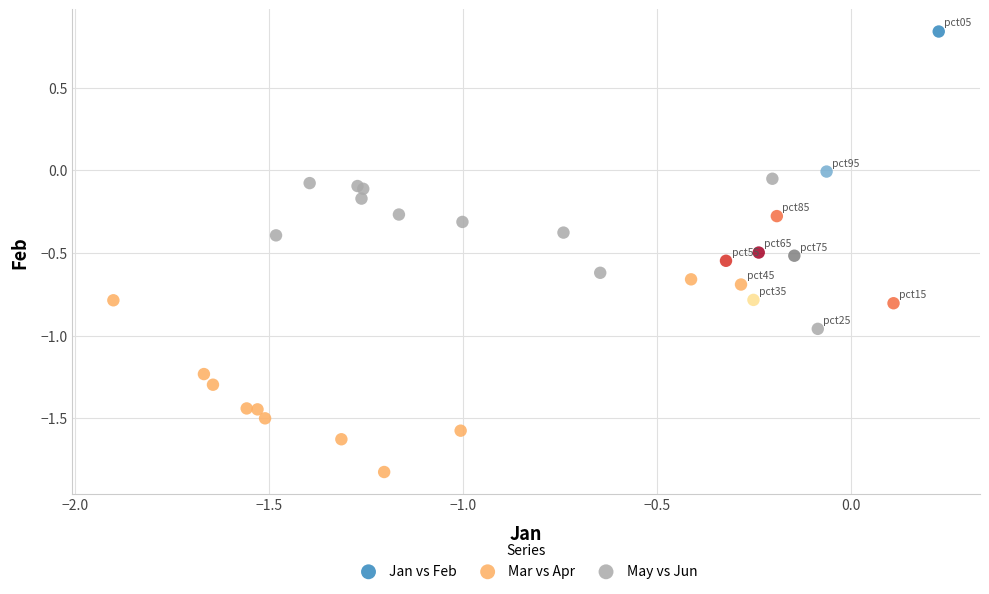

Which series reaches the maximum Y coordinate?

Jan vs Feb